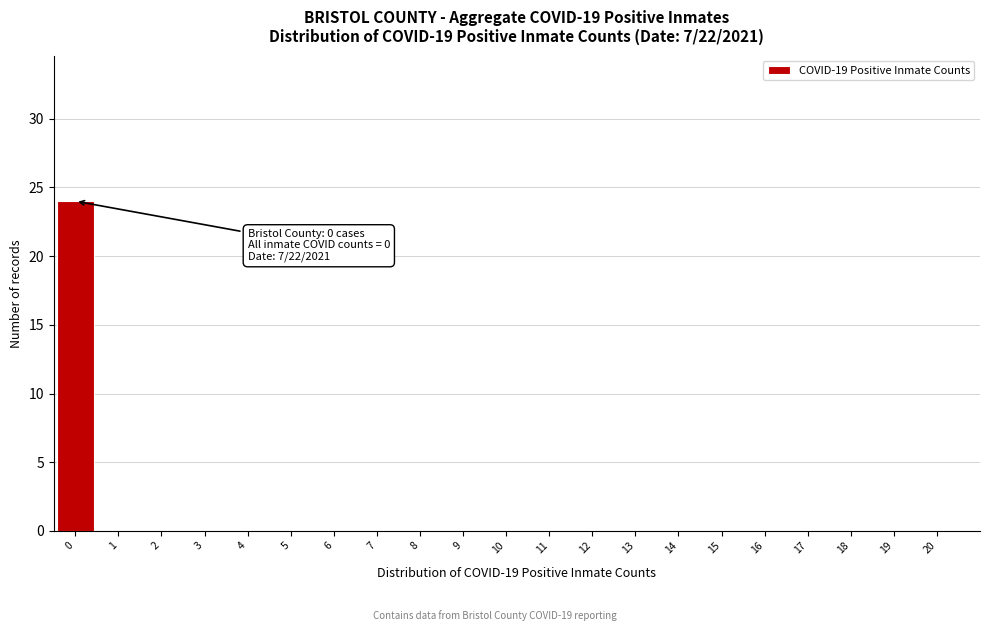

Reading right to left, list all the values displayed in this chart.

20=0	19=0	18=0	17=0	16=0	15=0	14=0	13=0	12=0	11=0	10=0	9=0	8=0	7=0	6=0	5=0	4=0	3=0	2=0	1=0	0=24